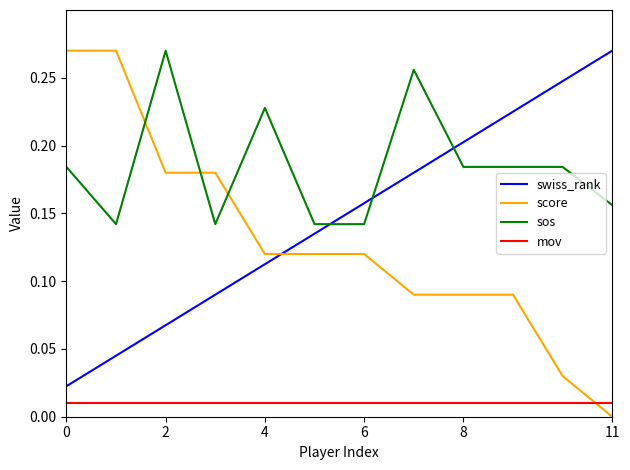

Which series has the largest total across all categories?

sos